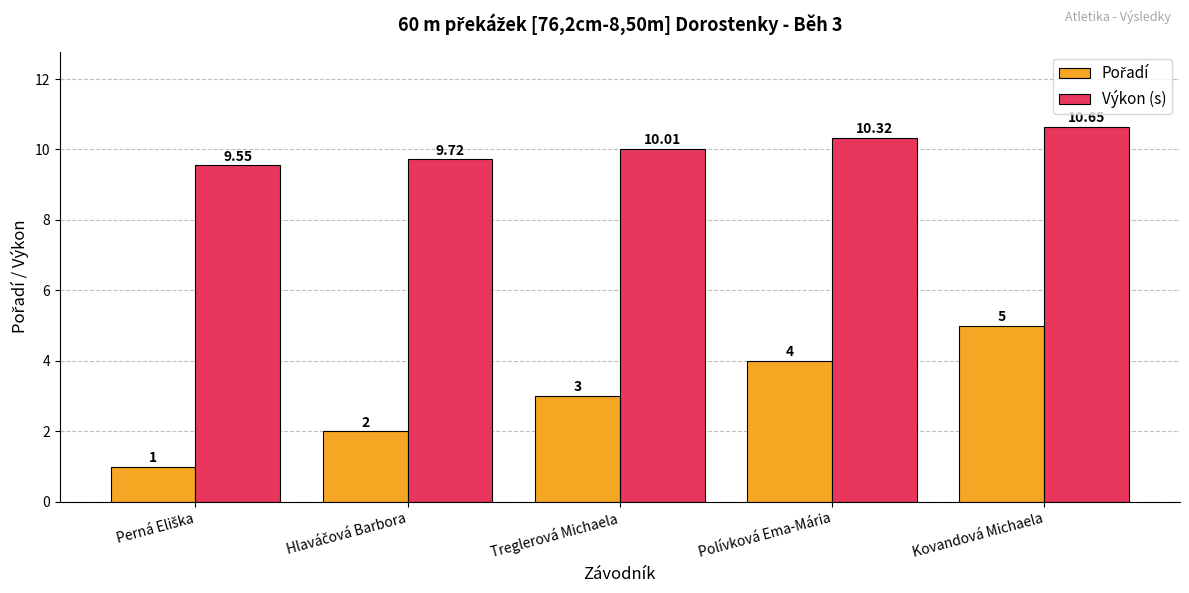

Where does the Výkon (s) series first go above 10?

Treglerová Michaela